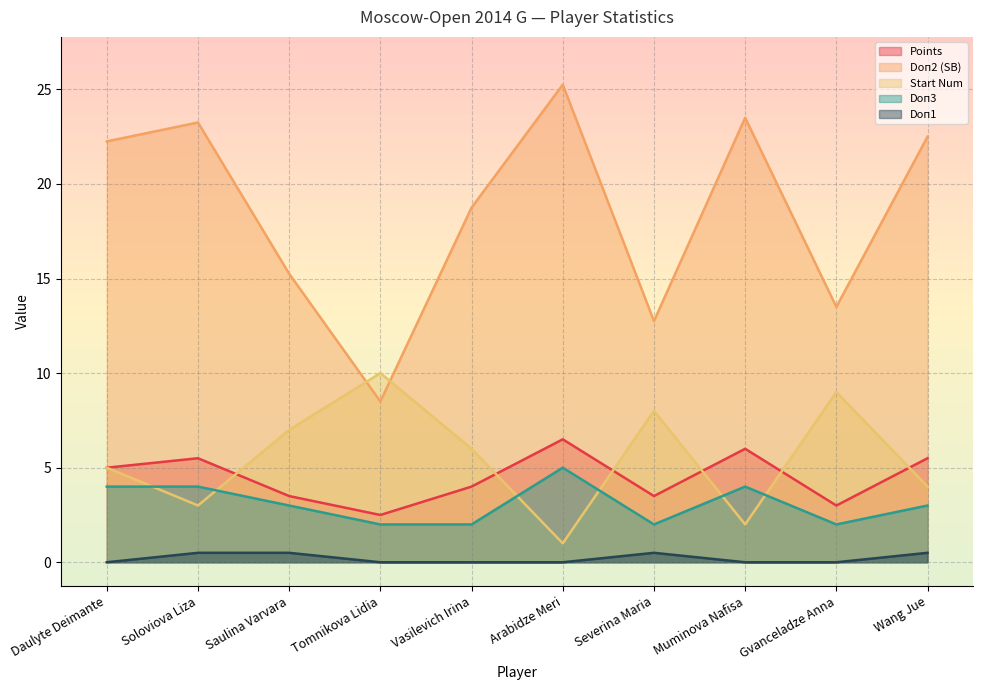

What position from the left is Soloviova Liza?

2